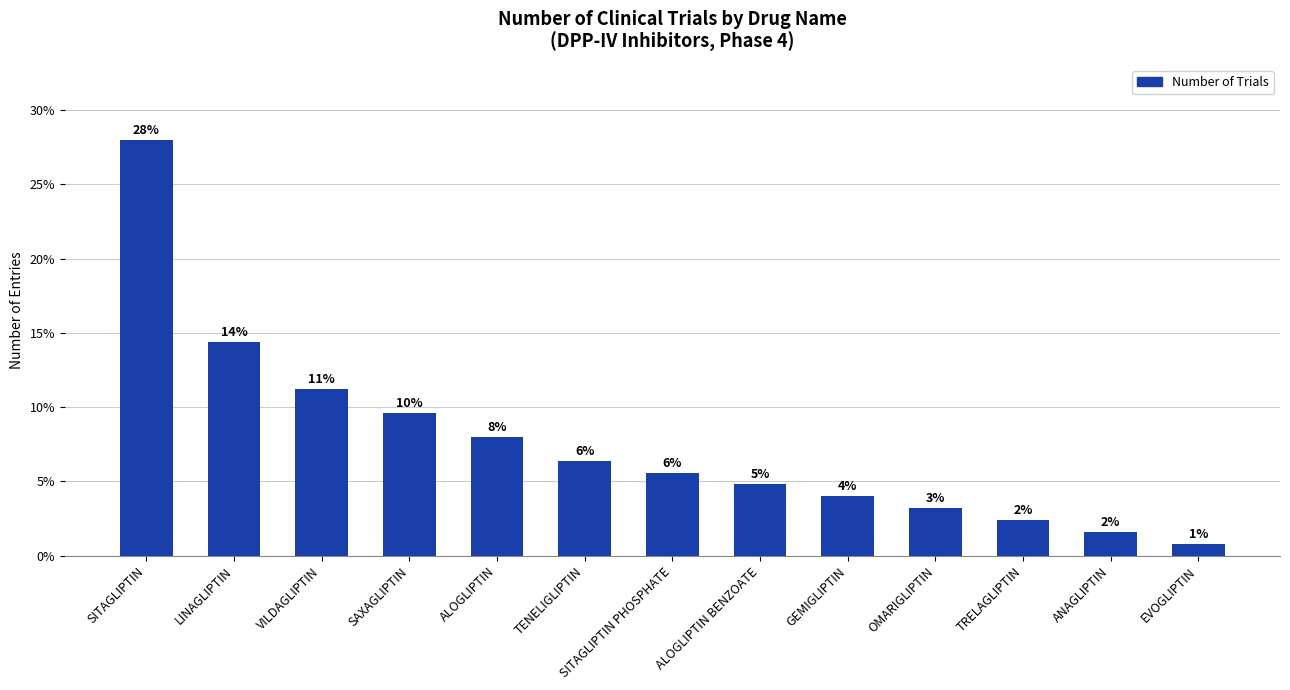

Are the bars horizontal?

No